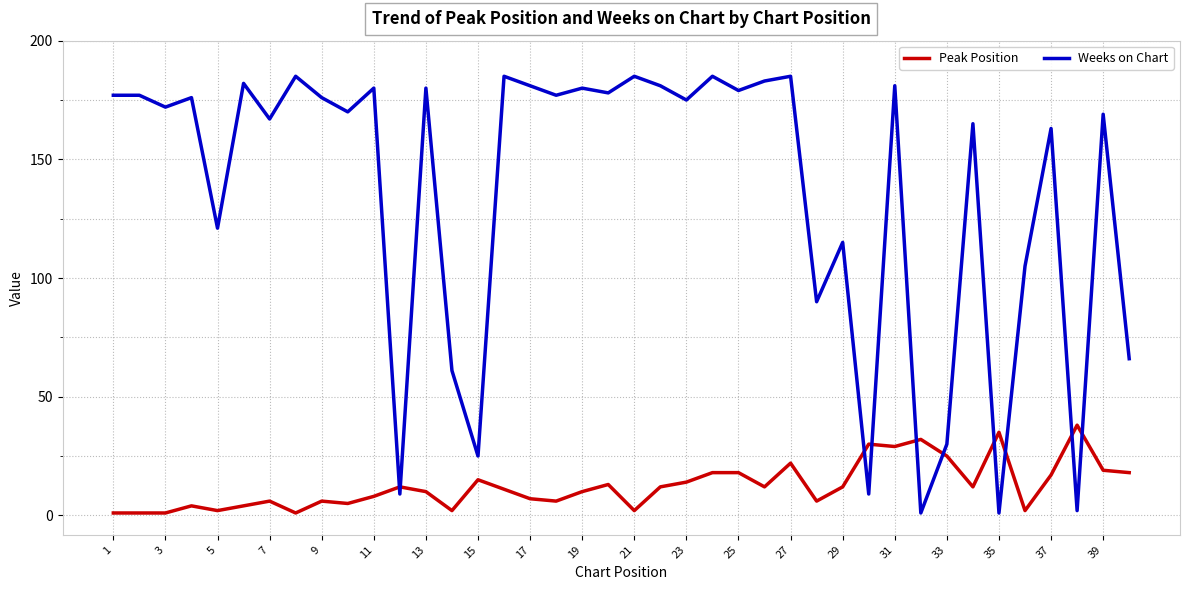

How many lines are shown in the chart?

2